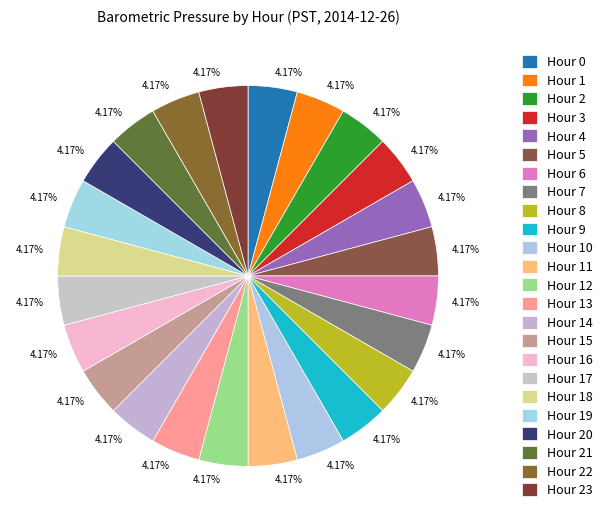

How many slices are in this pie chart?

24